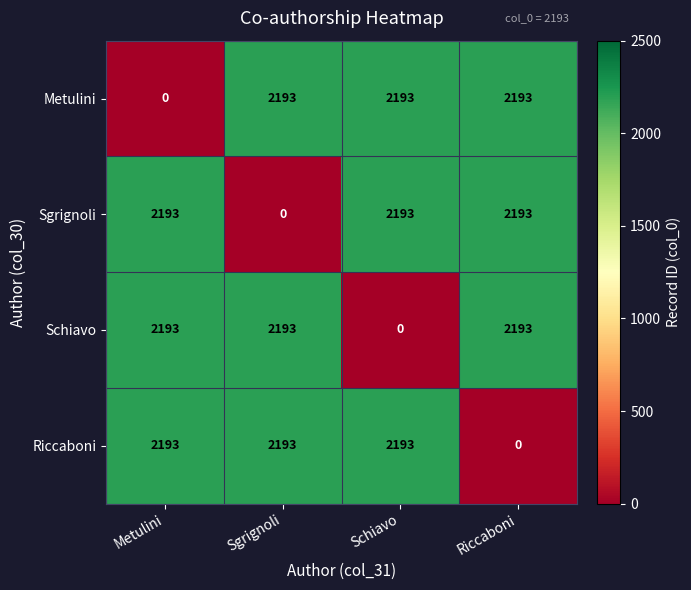

What is the approximate value of Metulini at Sgrignoli?

2193